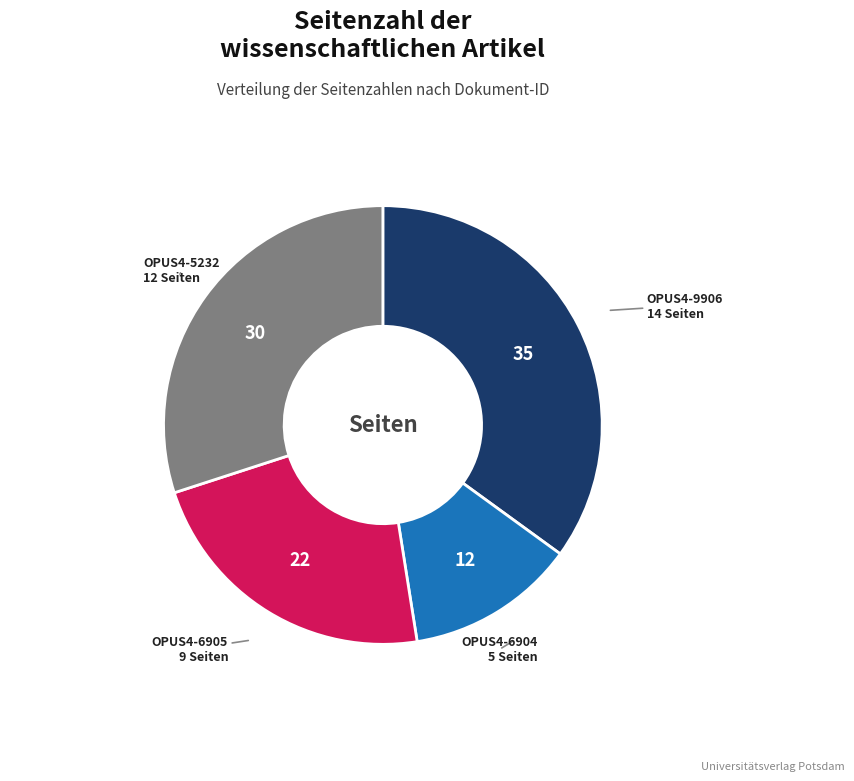

Rank the categories by value from lowest to highest.

OPUS4-6904, OPUS4-6905, OPUS4-5232, OPUS4-9906